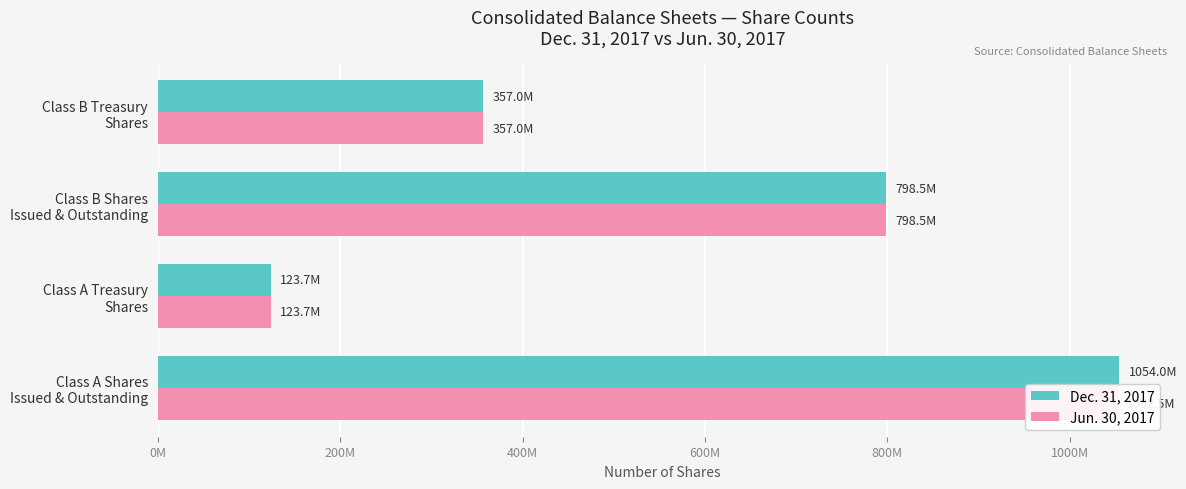

What are all the series names shown in the legend?

Dec. 31, 2017, Jun. 30, 2017